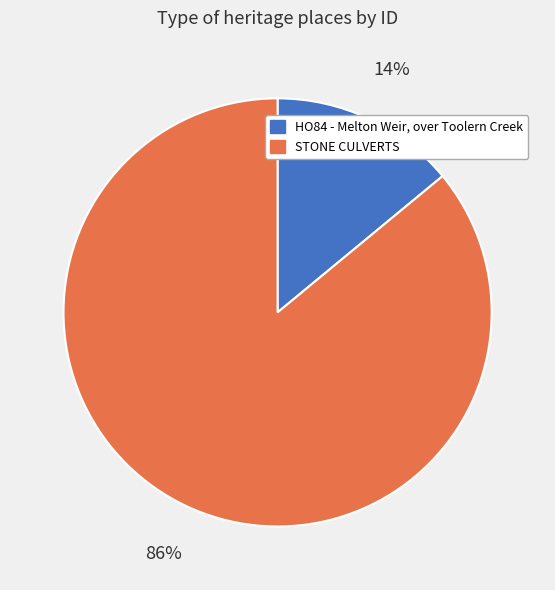

What percentage is the HO84 - Melton Weir, over Toolern Creek slice, to the nearest percent?

14%